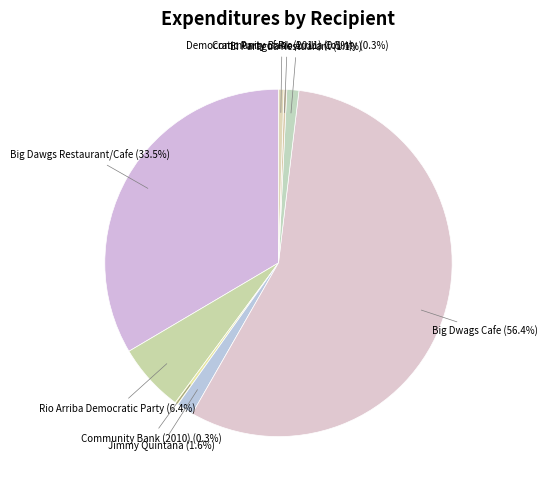

How many segments does this pie chart have?

8